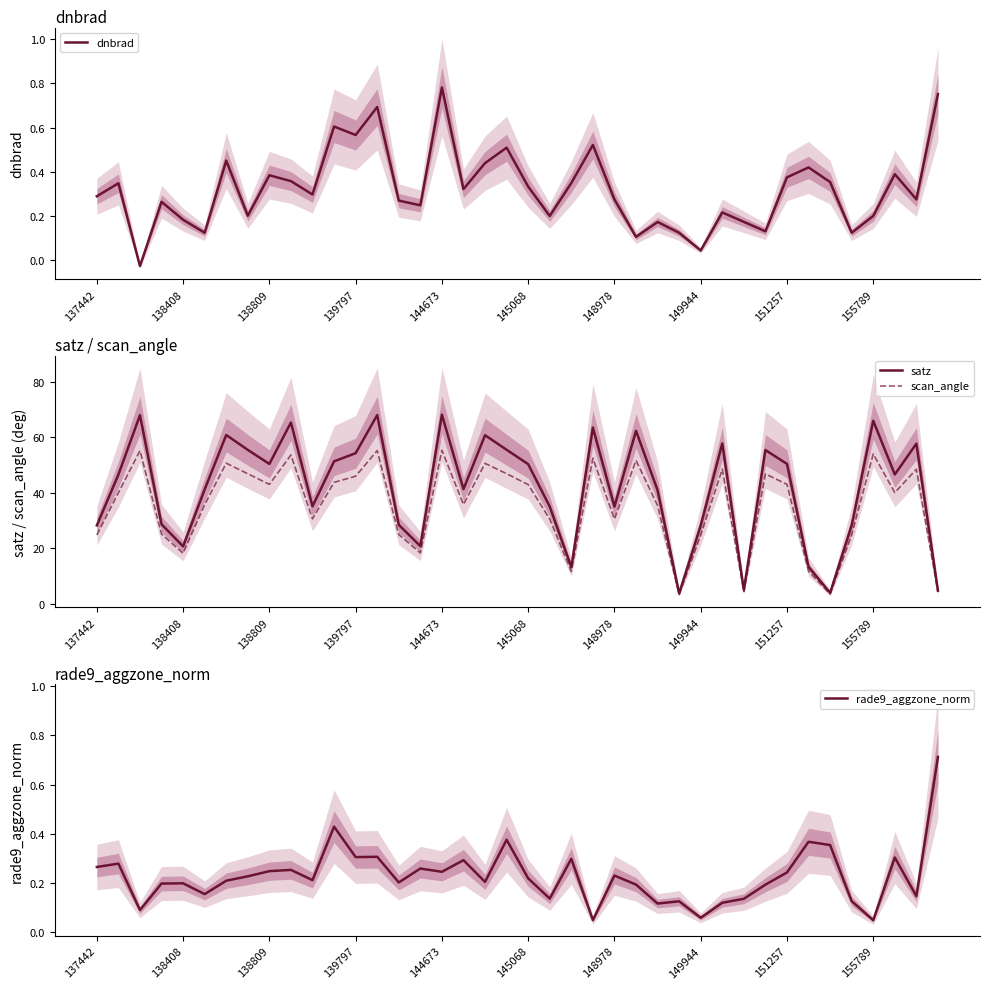

Reading left to right, transcribe all the data shown in this chart.

dnbrad: 0.3	0.3	-0.0	0.3	0.2	0.1	0.5	0.2	0.4	0.4	0.3	0.6	0.6	0.7	0.3	0.2	0.8	0.3	0.4	0.5	0.3	0.2	0.3	0.5	0.3	0.1	0.2	0.1	0.0	0.2	0.2	0.1	0.4	0.4	0.4	0.1	0.2	0.4	0.3	0.8
satz: 28.3	46.6	67.9	28.7	20.7	41.2	60.8	55.5	50.4	65.3	35.1	51.3	54.3	68.0	28.5	20.8	68.1	41.3	60.7	55.5	50.3	35.0	13.3	63.5	35.0	62.3	40.9	3.8	28.2	57.8	5.0	55.4	50.4	13.4	4.0	28.3	65.9	46.6	57.7	4.8
scan_angle: 24.8	40.0	55.2	25.2	18.3	35.7	50.7	46.9	43.0	53.6	30.7	43.8	46.0	55.2	25.0	18.4	55.3	35.8	50.6	46.9	43.0	30.6	11.7	52.4	30.6	51.7	35.5	3.4	24.8	48.5	4.4	46.8	43.0	11.8	3.6	24.9	54.0	40.1	48.5	4.2
rade9_aggzone_norm: 0.3	0.3	0.1	0.2	0.2	0.2	0.2	0.2	0.2	0.3	0.2	0.4	0.3	0.3	0.2	0.3	0.2	0.3	0.2	0.4	0.2	0.1	0.3	0.0	0.2	0.2	0.1	0.1	0.1	0.1	0.1	0.2	0.2	0.4	0.4	0.1	0.0	0.3	0.1	0.7